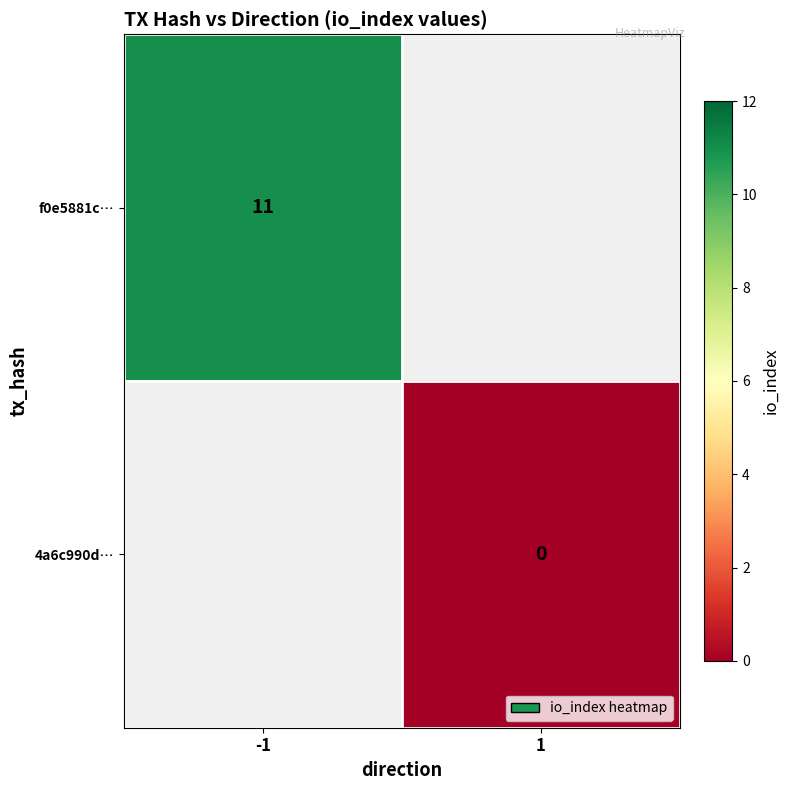

Is the value of 4a6c990d… at 1 greater than the value of f0e5881c… at -1?

No